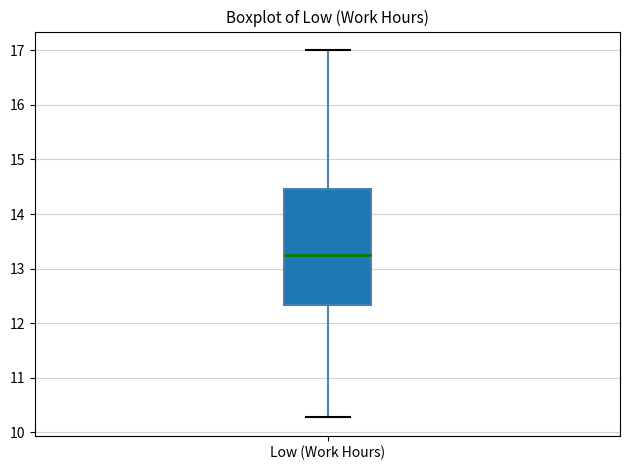

Where does the upper whisker of the box for Low (Work Hours) end on the y-axis? The values are not printed on the chart, so give them approximately, as read against the axis.

17.0